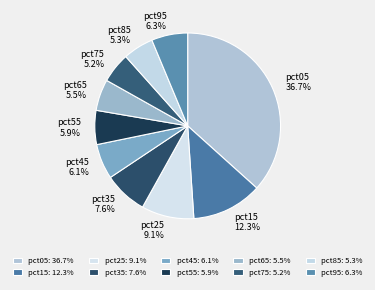

Does any single category account for the majority?

No